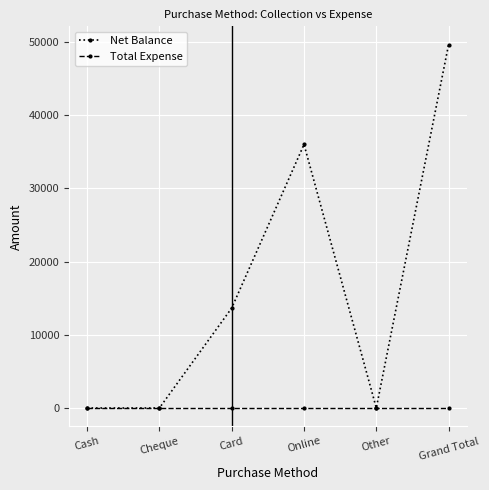

At how many categories does at least one series exceed 24172?

2